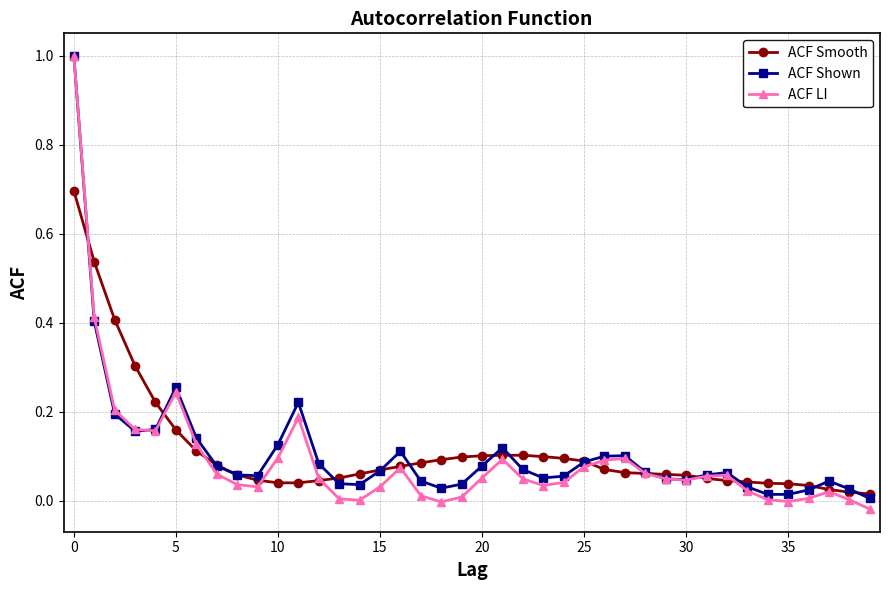

True or false: ACF LI has more than 0 interior local peaks.

True